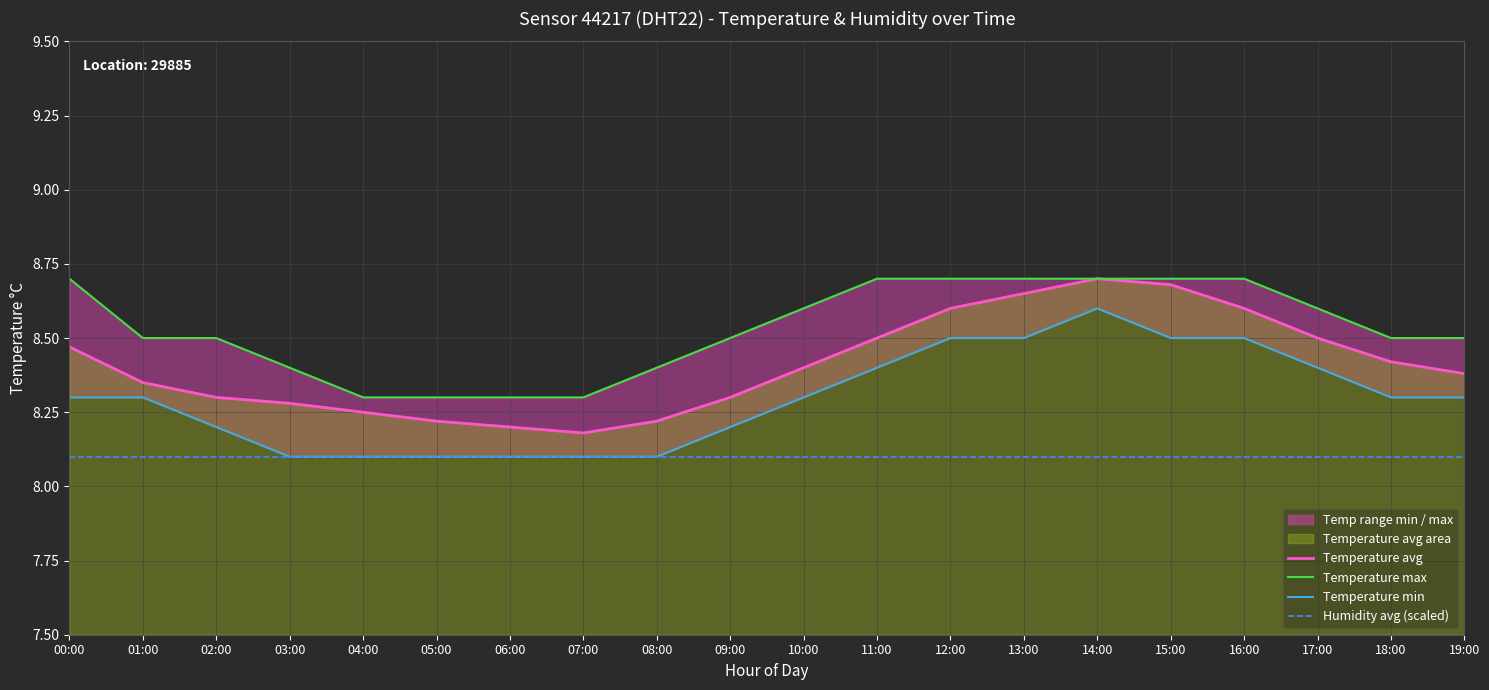

Between 12:00 and 01:00, which is larger?

12:00